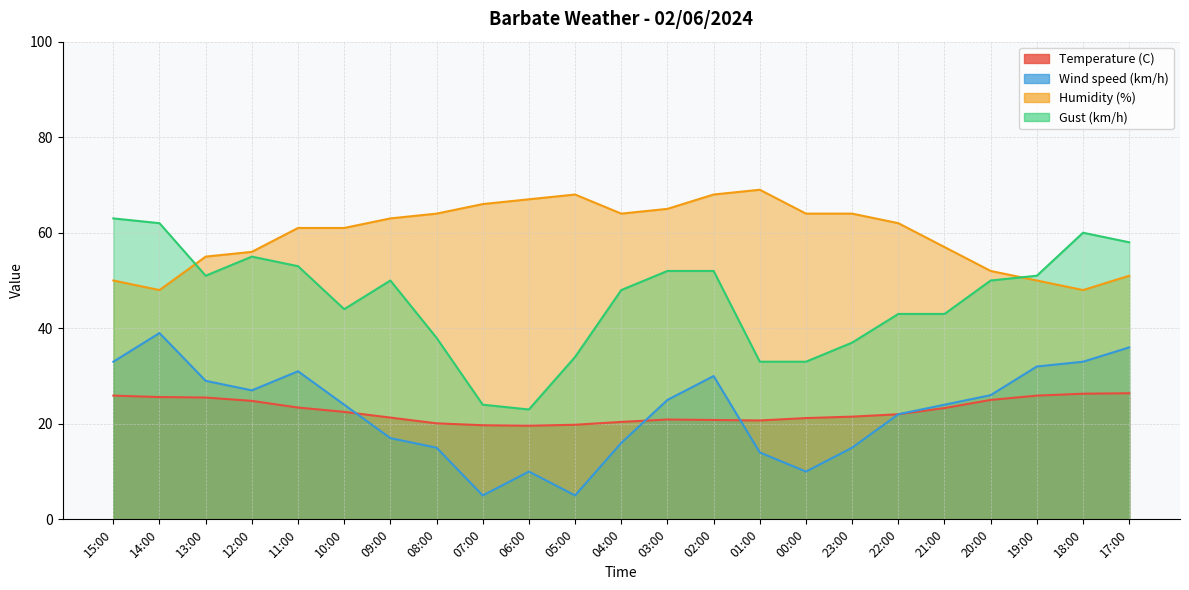

In Gust (km/h), how many points are lower than both neighbors (excluding endpoints)?

3